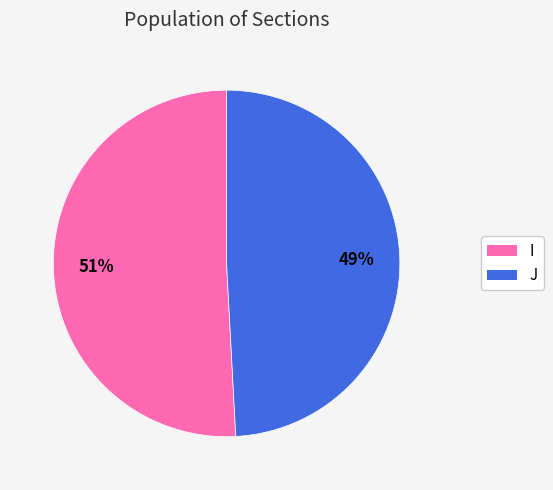

To the nearest percent, what is the combined percentage of I and J?

100%